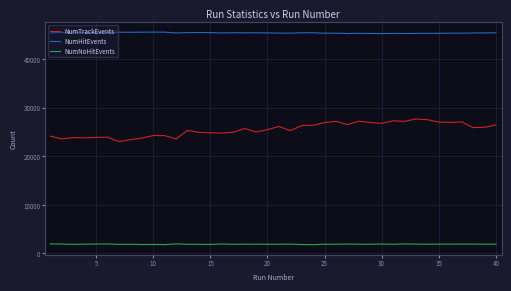

List the series in order of their overall mean, lowest first.

NumNoHitEvents, NumTrackEvents, NumHitEvents